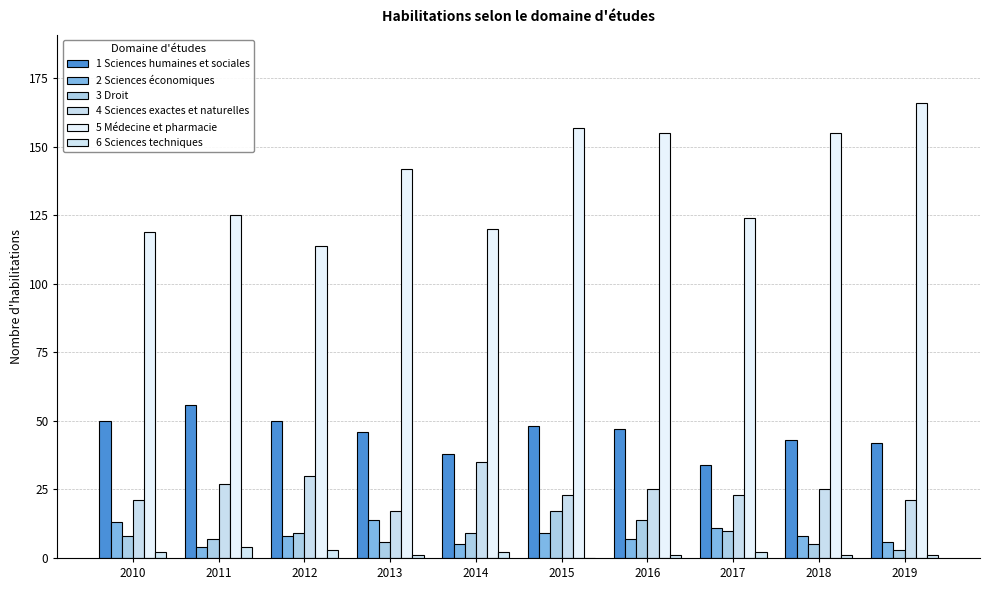

Which series has the largest total across all categories?

5 Médecine et pharmacie